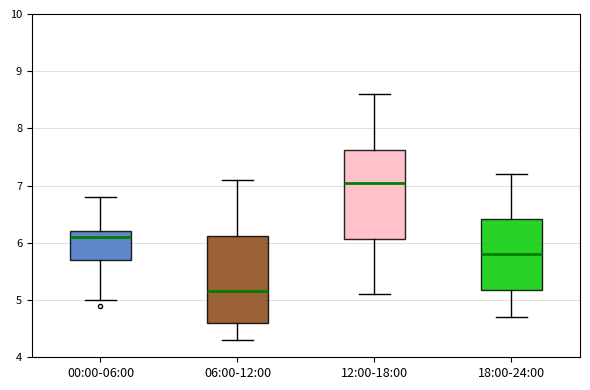

Which box has the lowest median line?

06:00-12:00